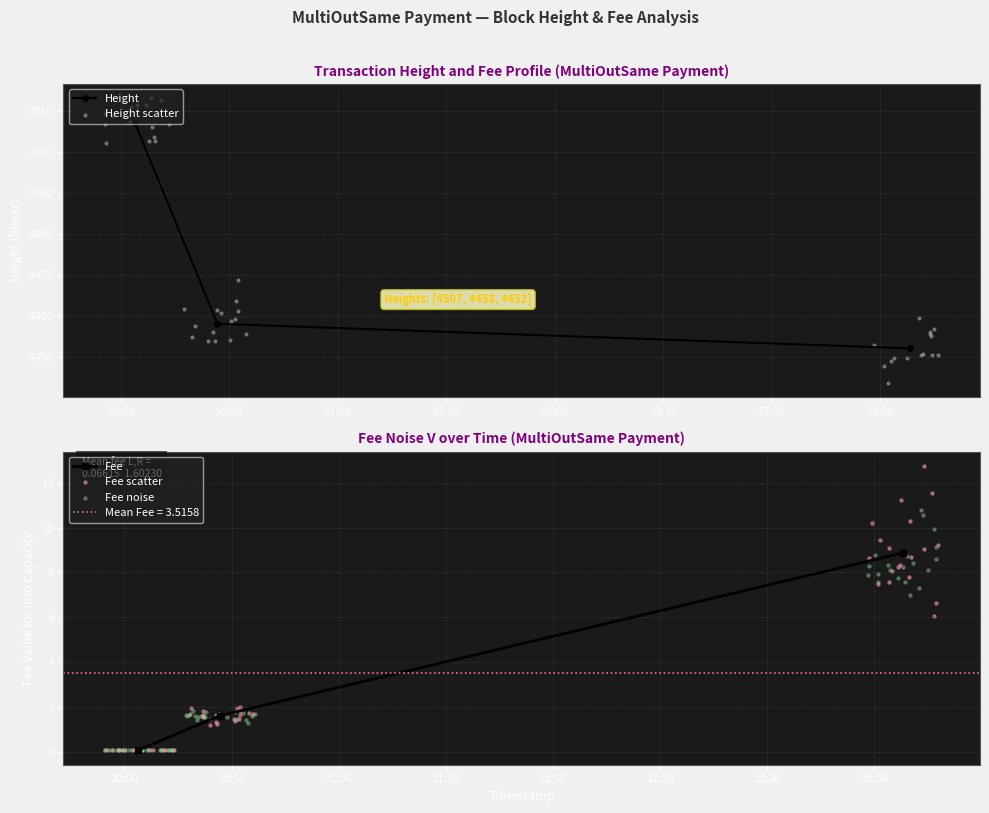

At how many categories does at least one series exceed 354?

3